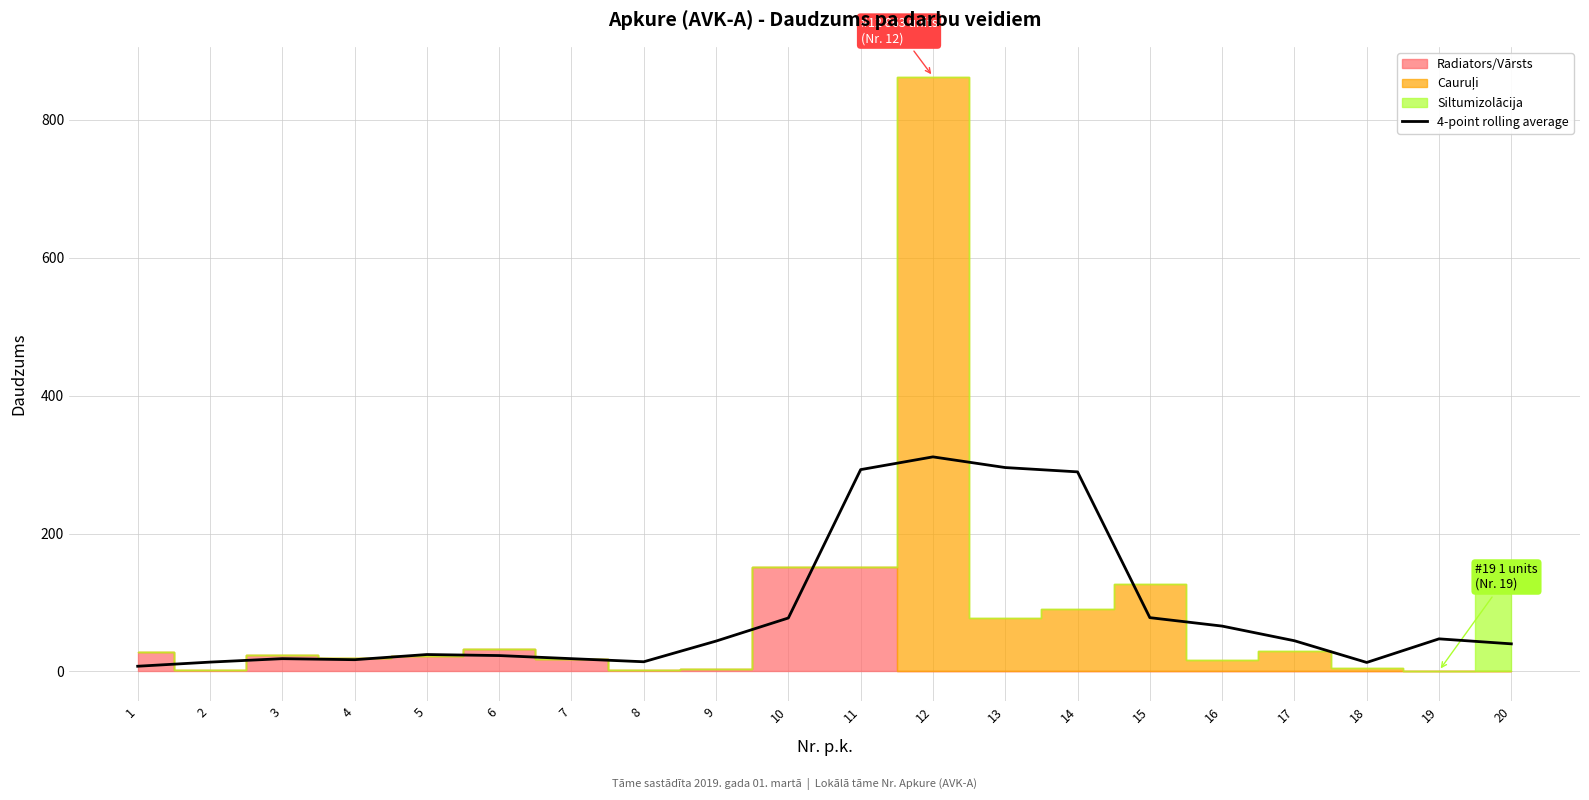

What is the change in value from 5 to 11?

+268.2